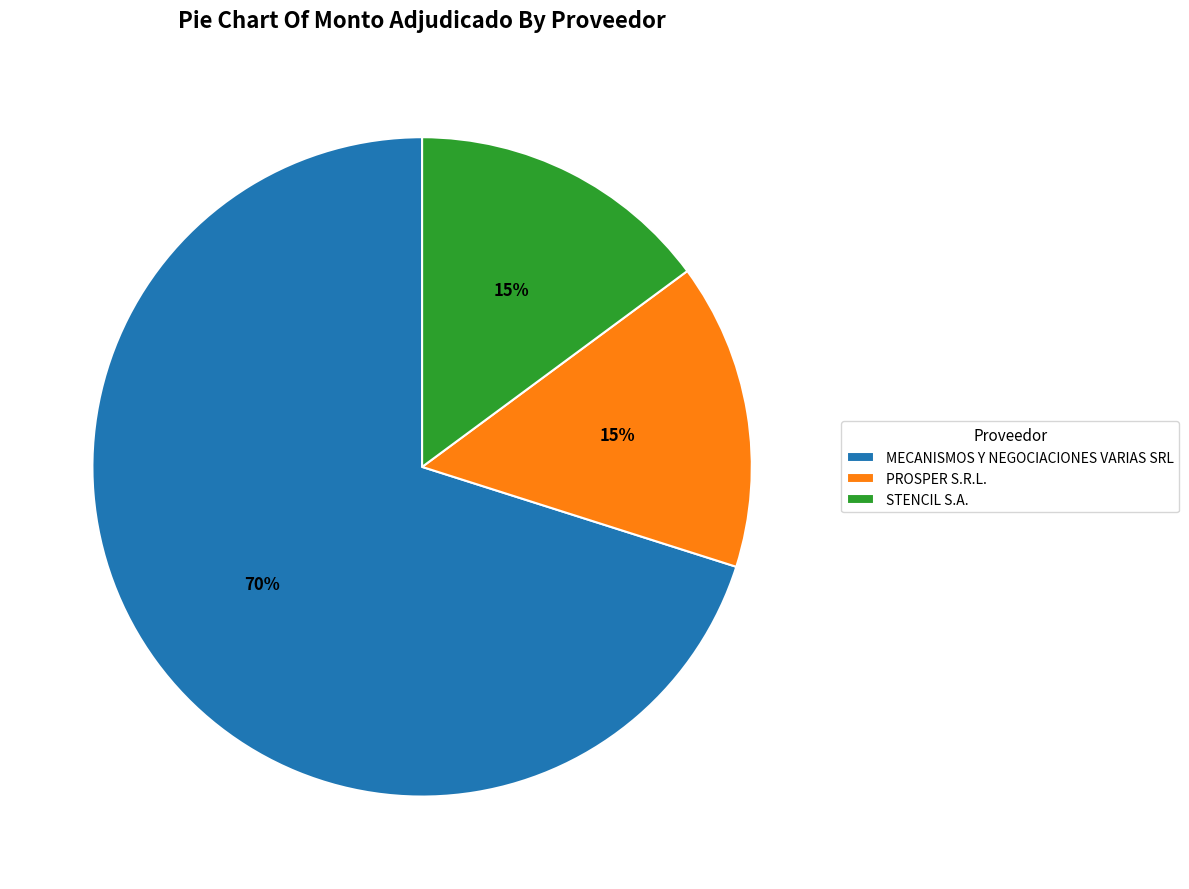

How many slices are in this pie chart?

3